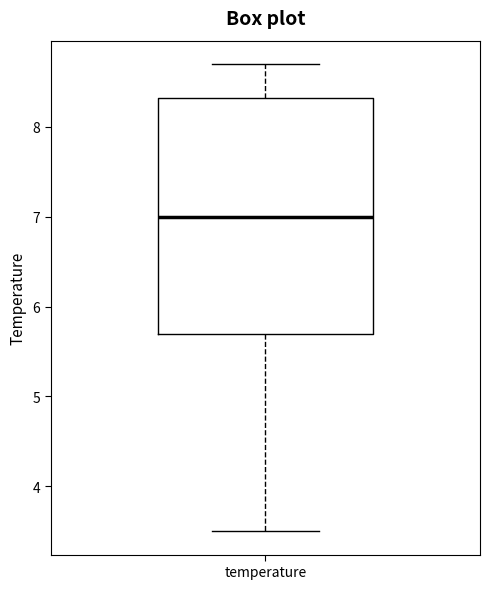

Where is the upper edge of the box for temperature on the y-axis? The values are not printed on the chart, so give them approximately, as read against the axis.

8.3